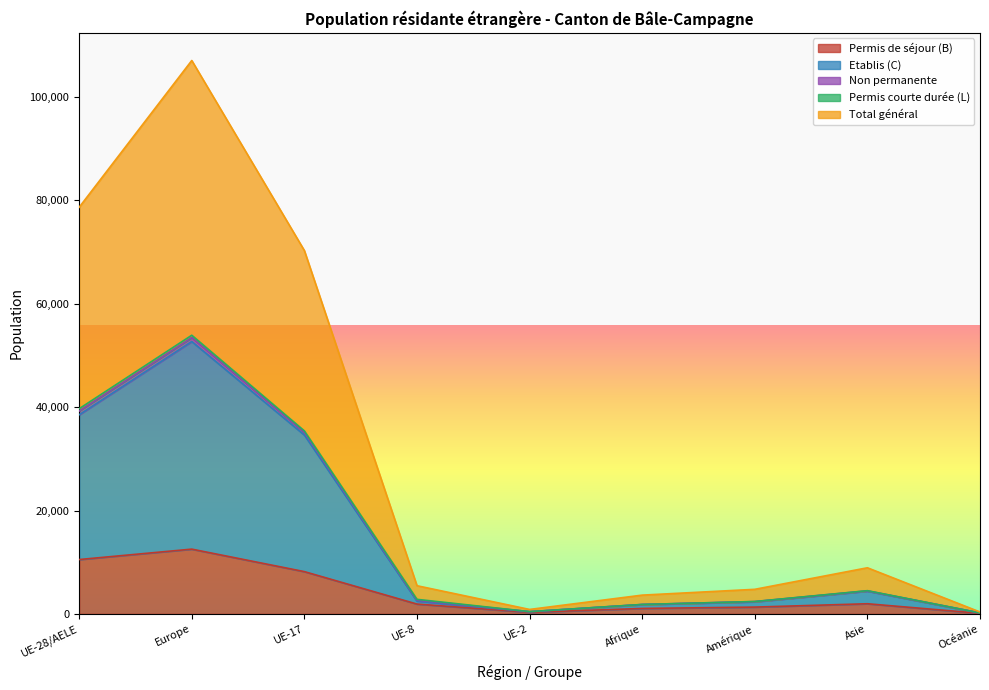

Where is Permis de séjour (B) nearest to the value 6321?

UE-17